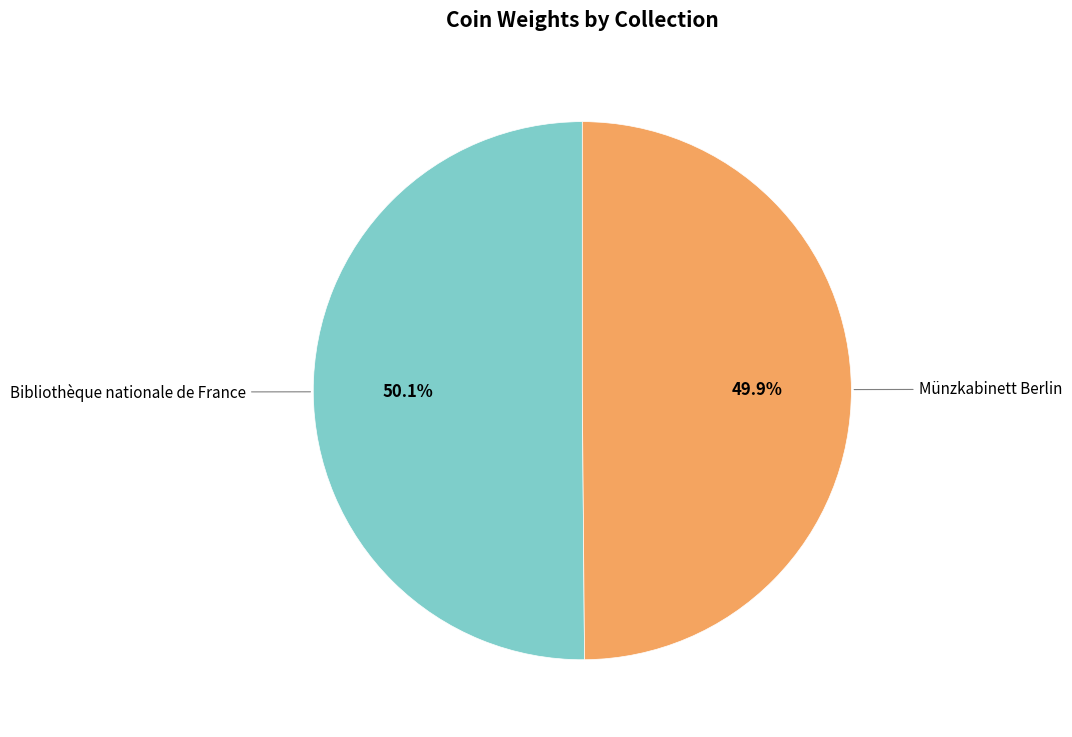

Is there a majority slice in this chart?

Yes